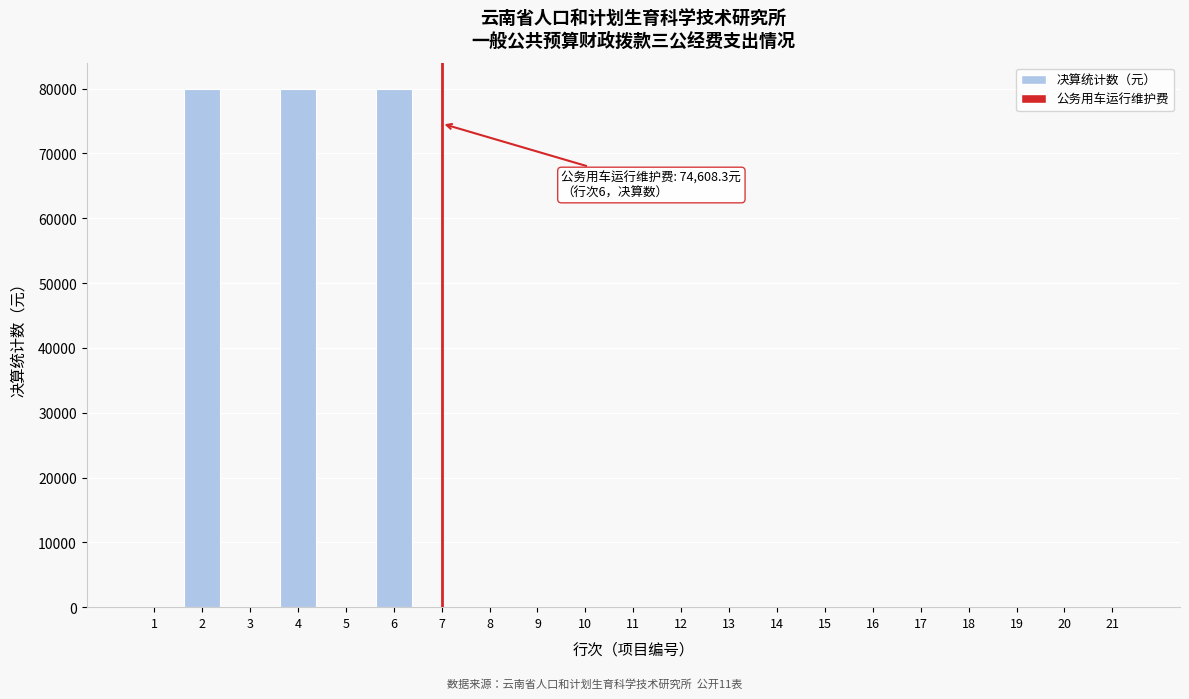

What is the maximum value shown in the chart?

80000